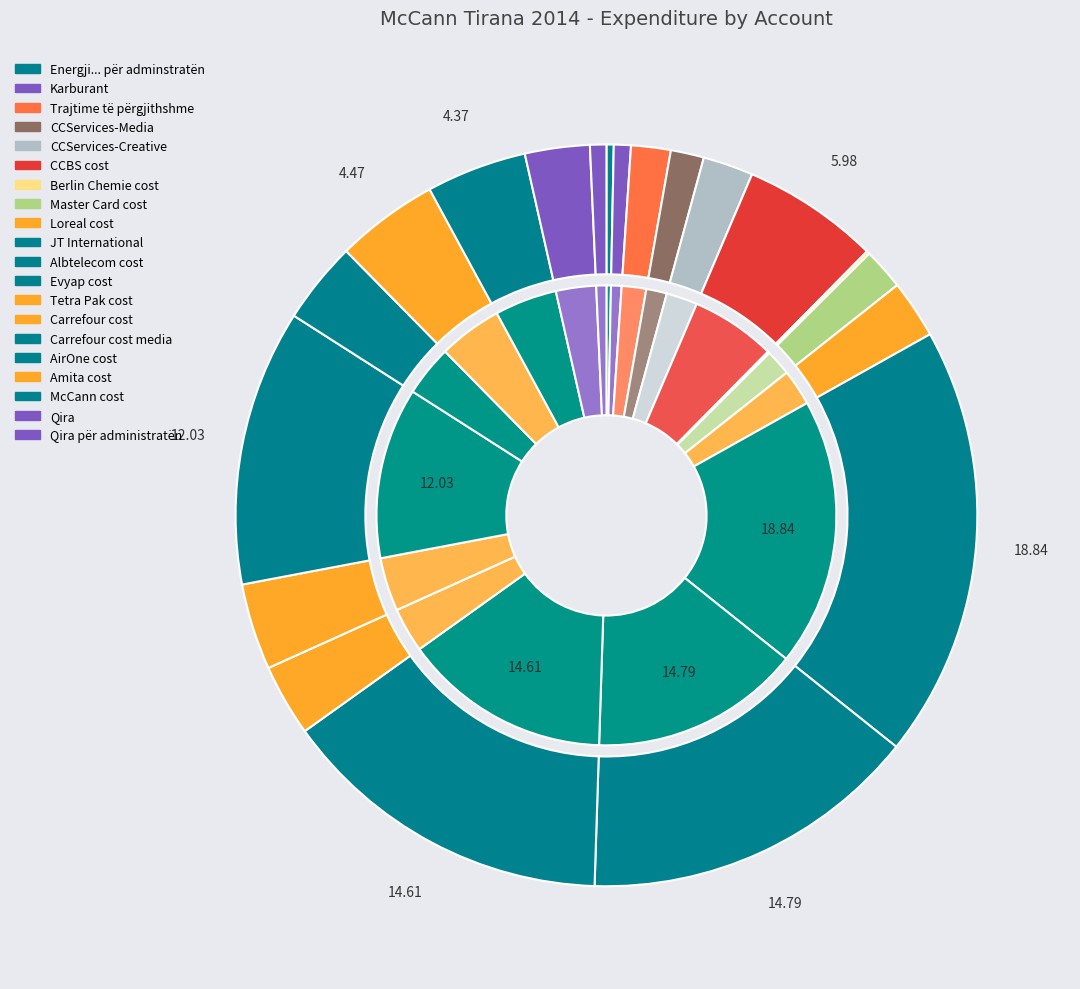

Does any single category account for the majority?

No